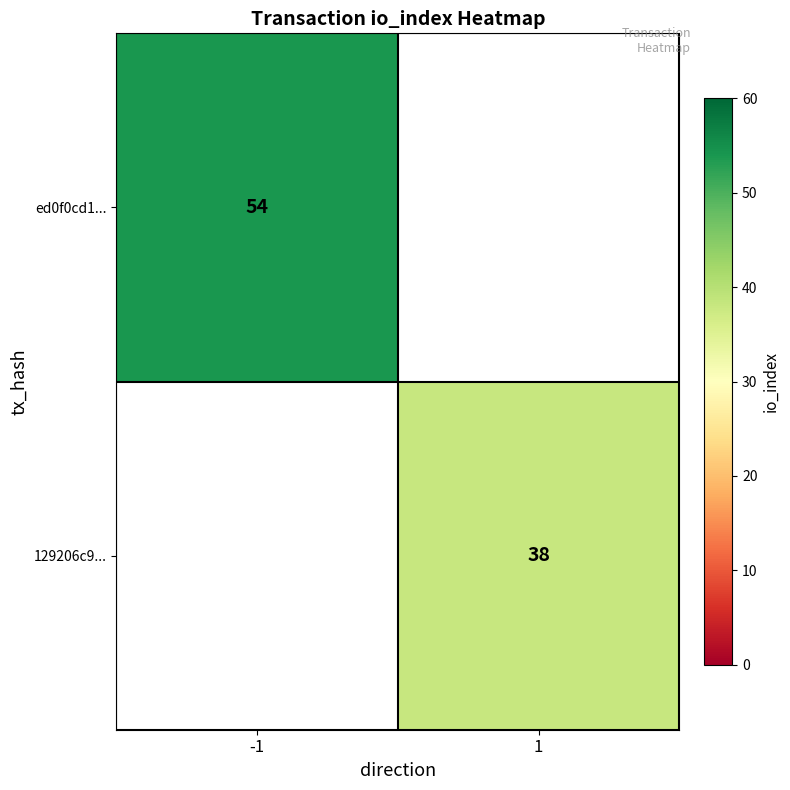

Is it true that ed0f0cd1... equals 71 at -1?

False